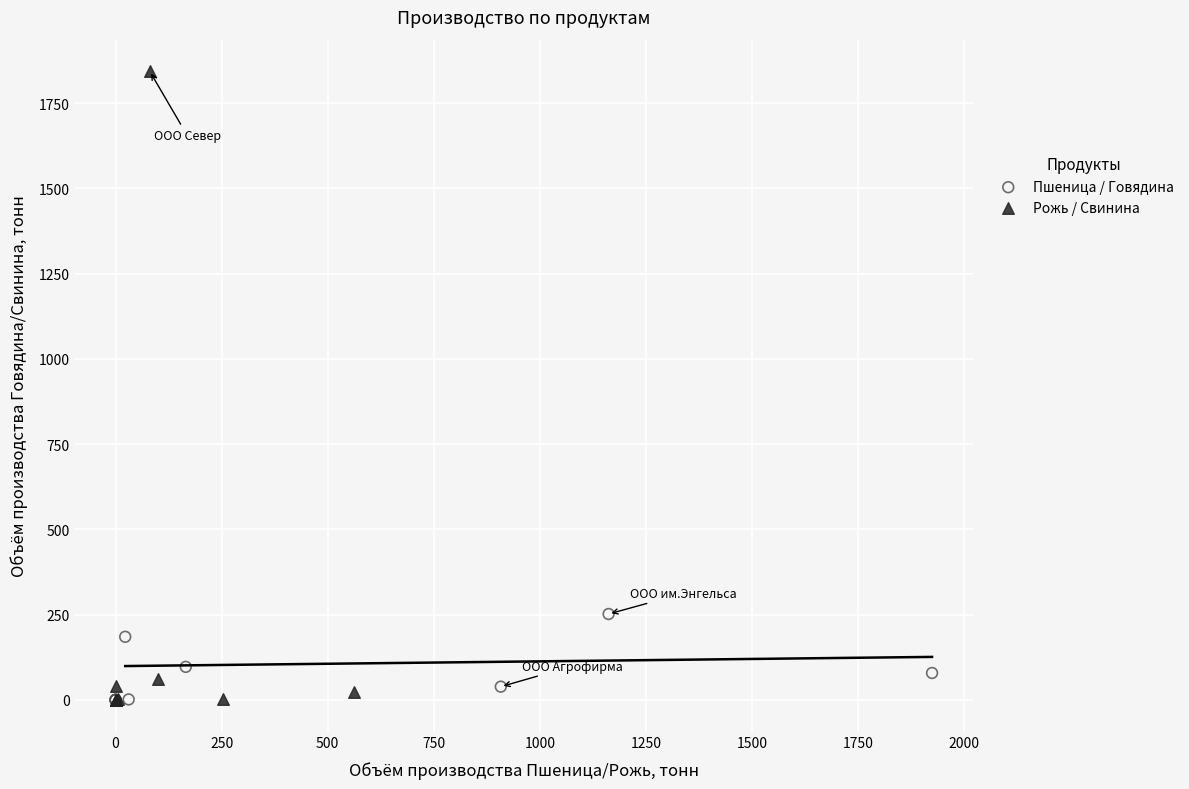

Which series reaches the maximum Y coordinate?

Рожь / Свинина